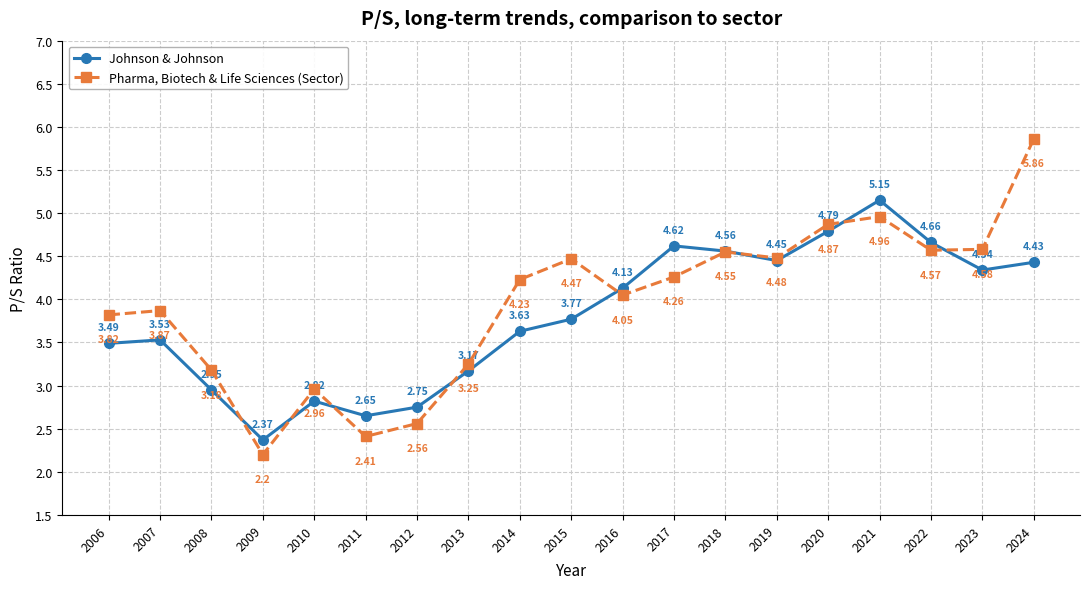

What is the difference between the highest and lowest values at 2009?

0.2